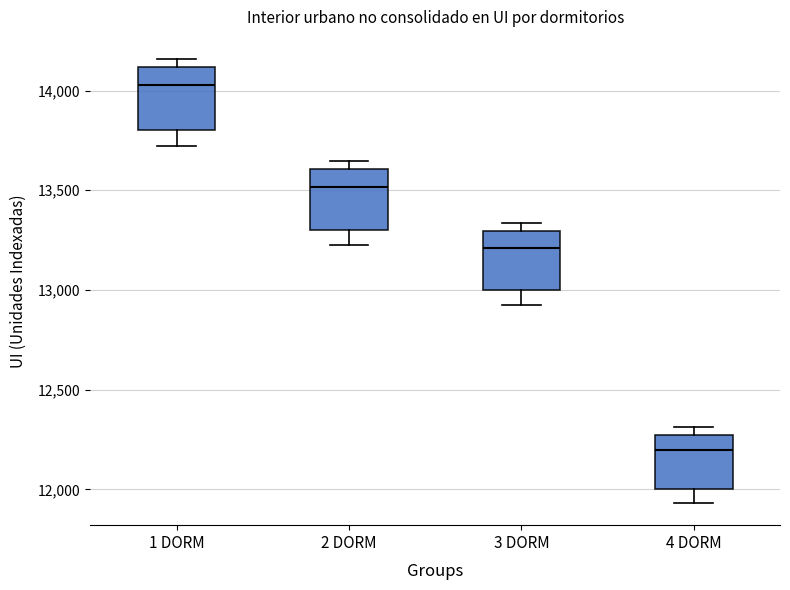

Reading left to right, transcribe this box plot: for each box, give where its median line is, the range the box spans, and where its two whiskers end, as read against the y-axis. The values are not printed on the chart, so give them approximately, as read against the axis.

1 DORM: median 14050, box 13800 to 14100, whiskers 13700 to 14150
2 DORM: median 13500, box 13300 to 13600, whiskers 13200 to 13650
3 DORM: median 13200, box 13000 to 13300, whiskers 12950 to 13350
4 DORM: median 12200, box 12000 to 12300, whiskers 11950 to 12300 (just above the box's upper edge)